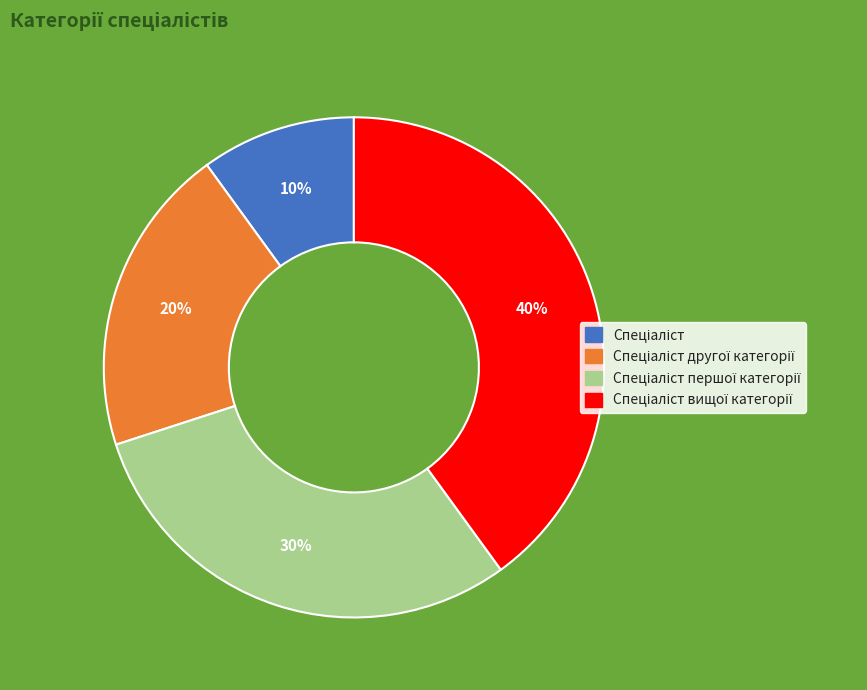

Is there a majority slice in this chart?

No